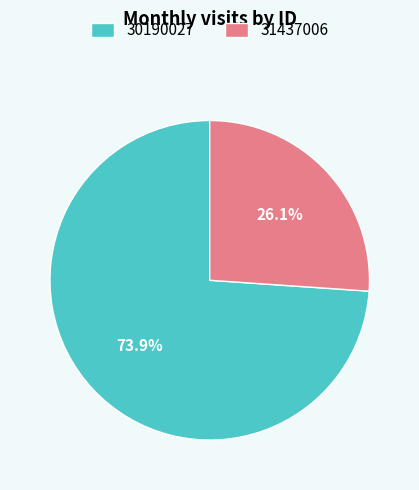

The 31437006 slice represents 15% of the pie. True or false?

False